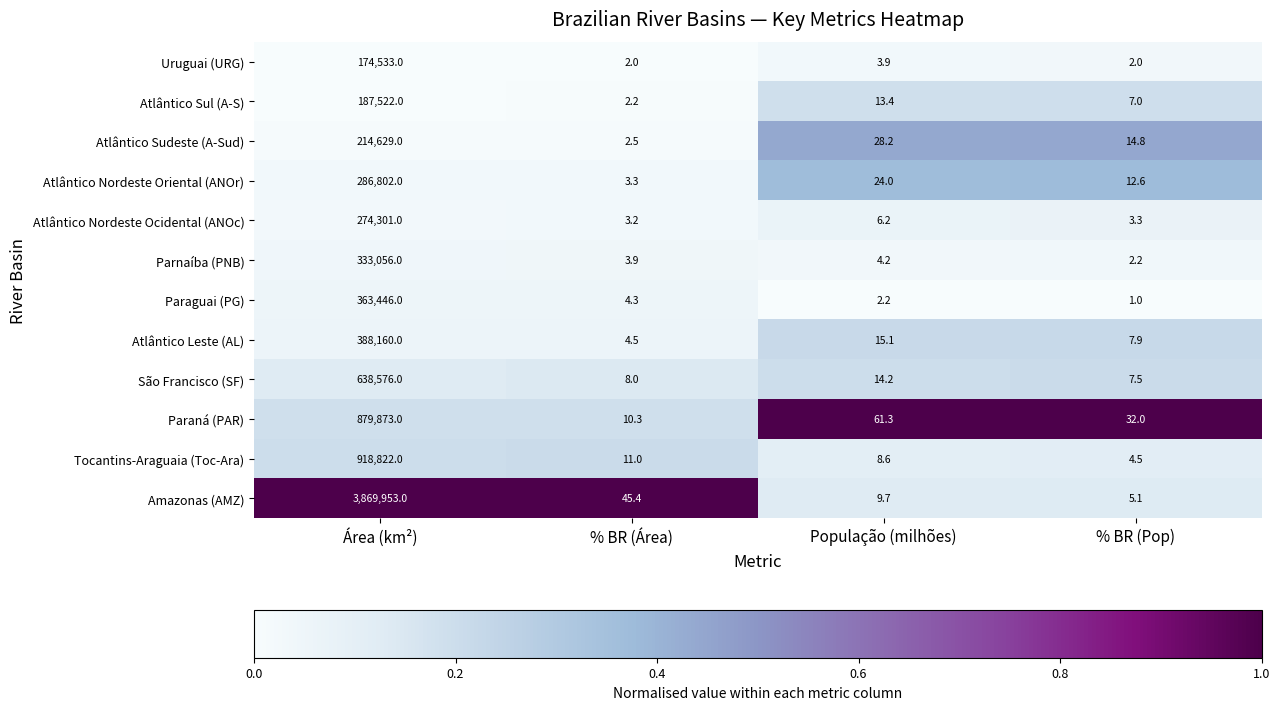

The Paraná (PAR) series shows 84.1 at População (milhões). True or false?

False